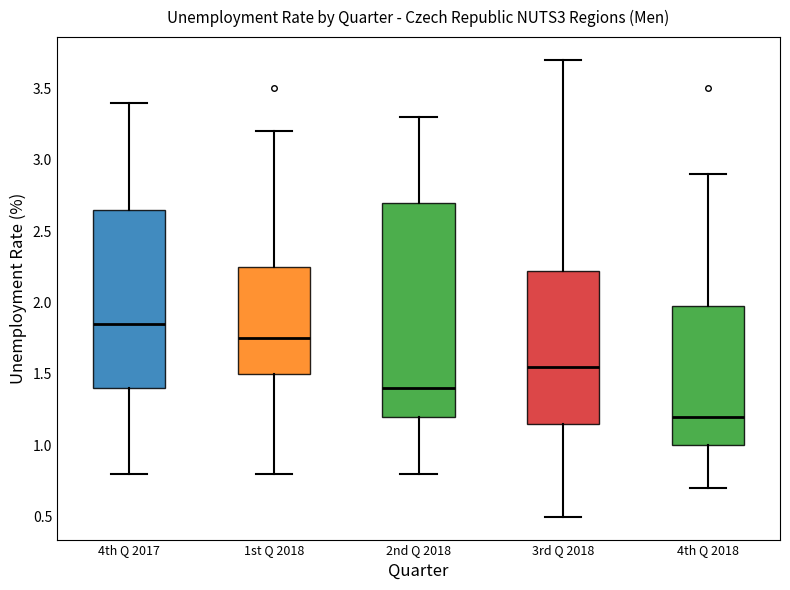

Comparing the boxes themselves (not the whiskers), which one is the tallest?

2nd Q 2018